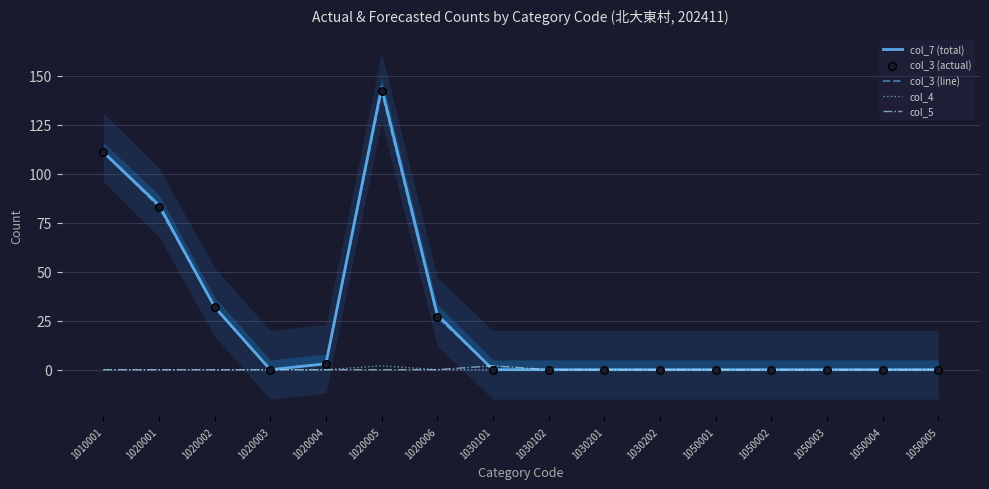

Which series reaches the maximum Y coordinate?

col_7 (total)